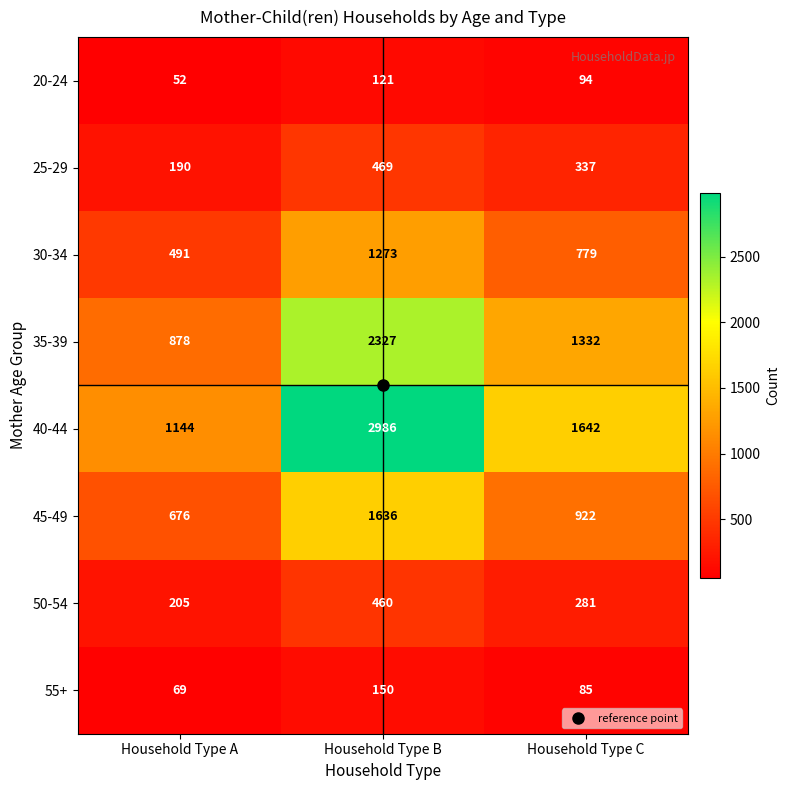

What is the greatest value displayed?

2986